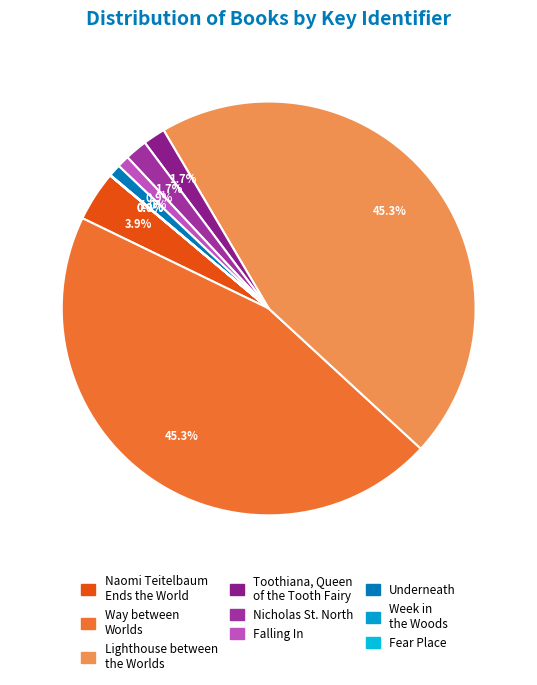

To the nearest percent, what is the difference between the largest and smallest slice percentages?

45%